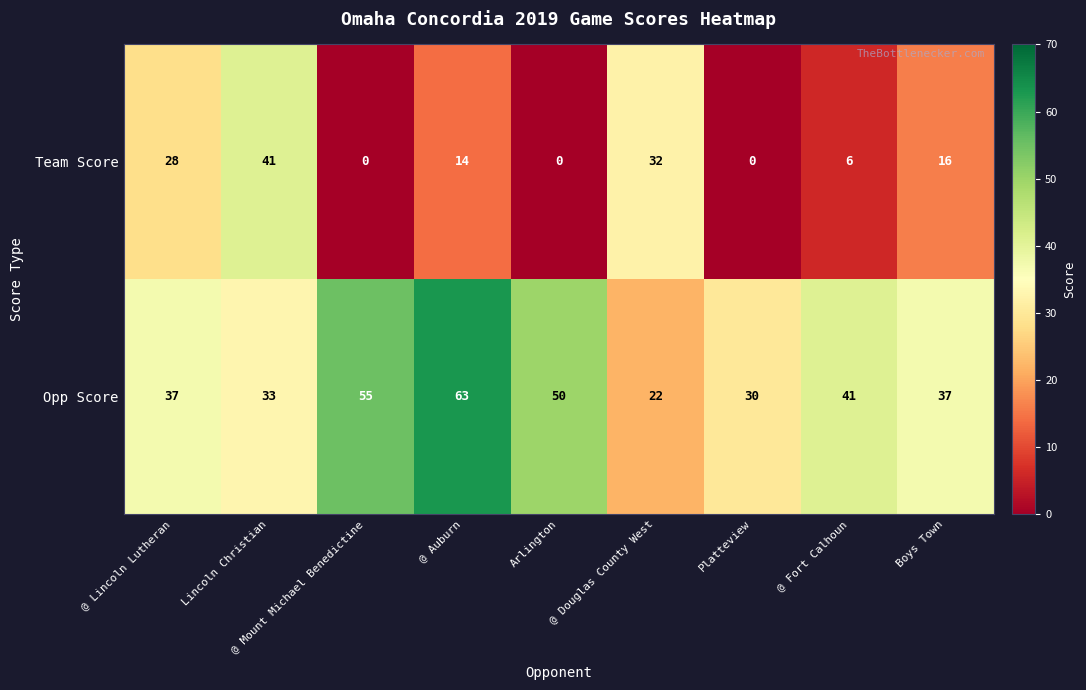

At Boys Town, list the series in order from smallest to largest.

Team Score, Opp Score